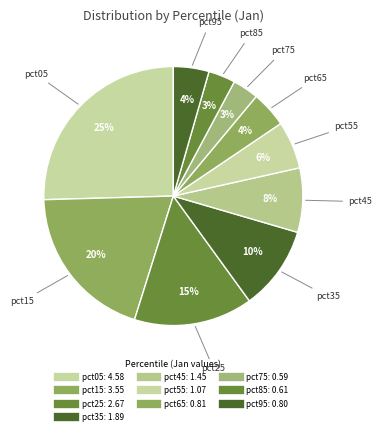

Is pct45 the majority of the pie?

No